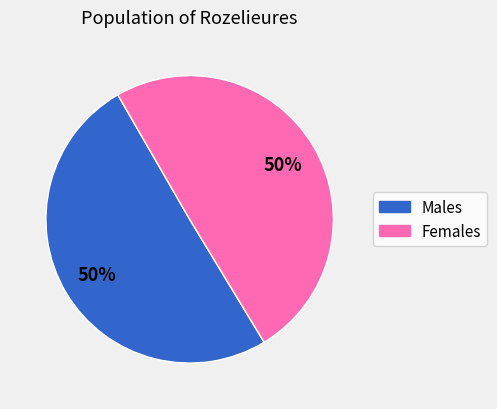

Count the number of slices in the pie.

2